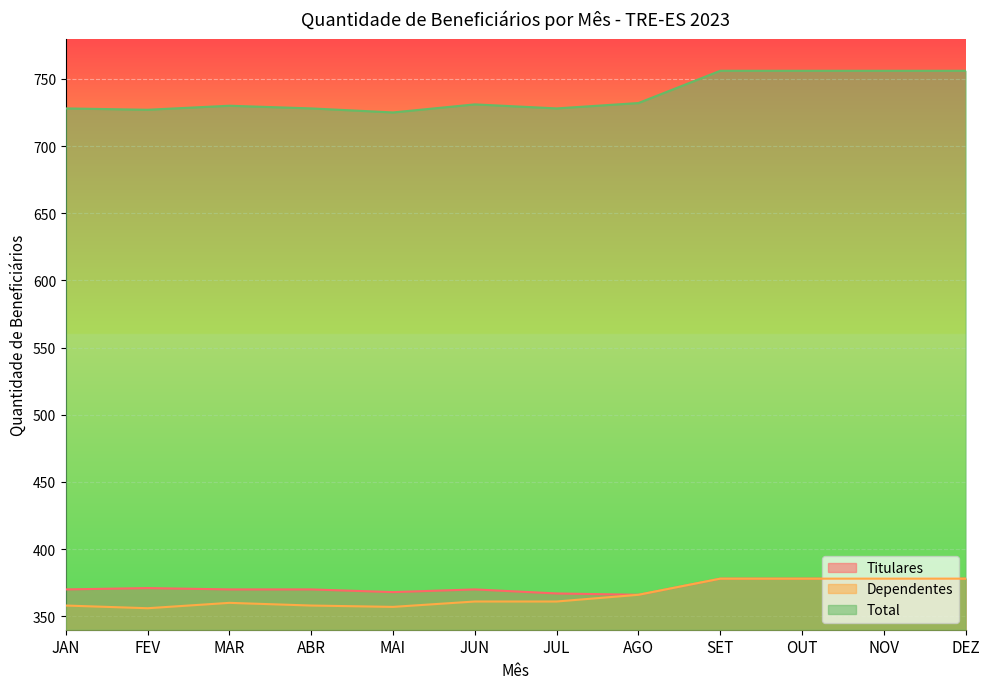

What is the difference between the maximum and minimum values in the Dependentes series?

22